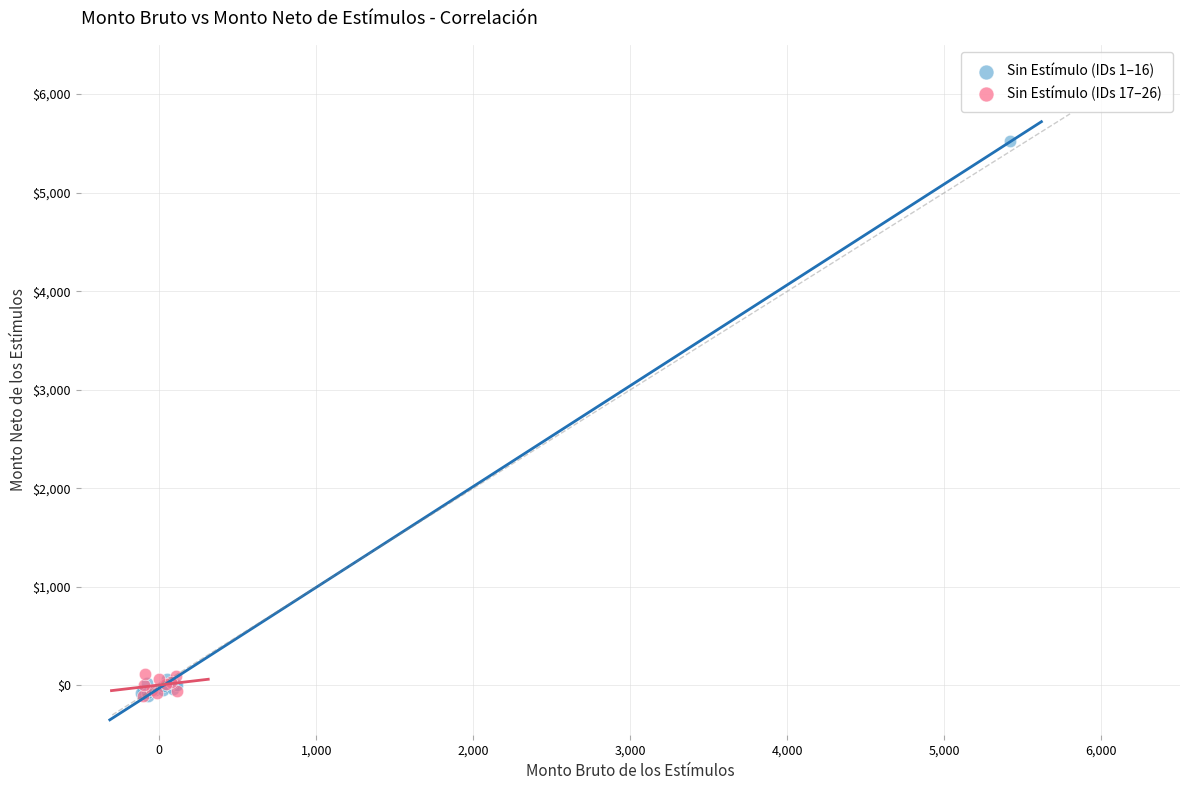

Which series reaches the maximum Y coordinate?

Sin Estímulo (IDs 1–16)